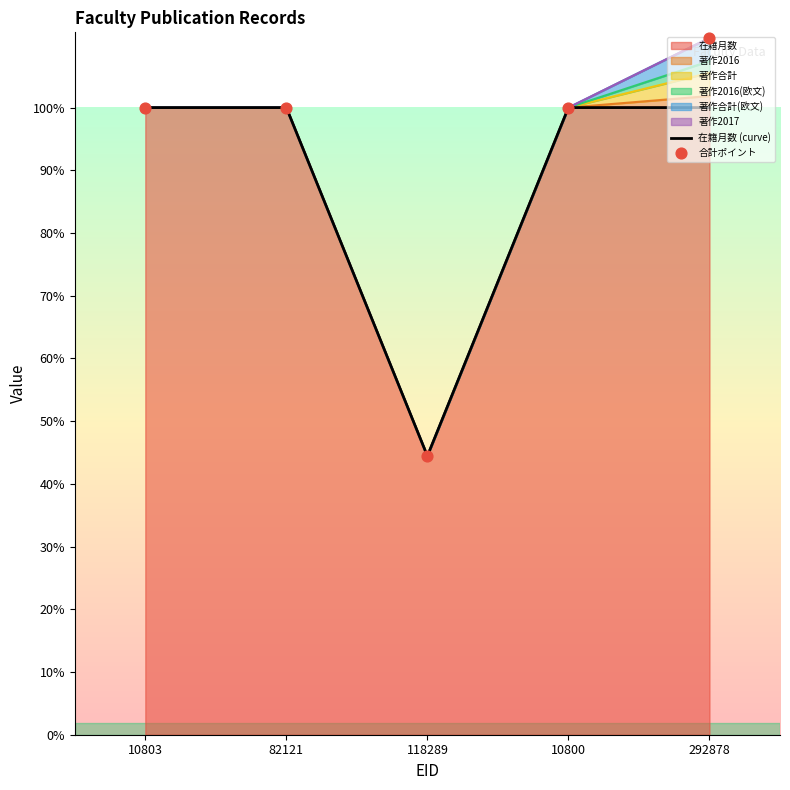

At which category is the sum across all series the highest?

292878